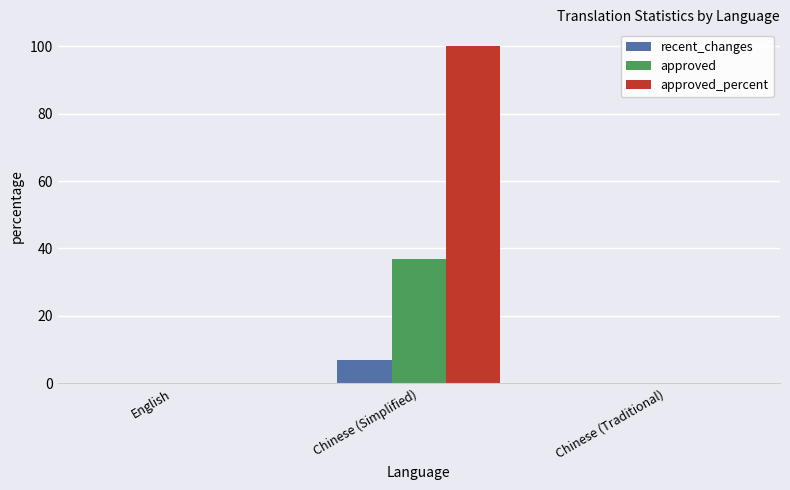

Are the bars grouped side by side (vs. stacked)?

Yes